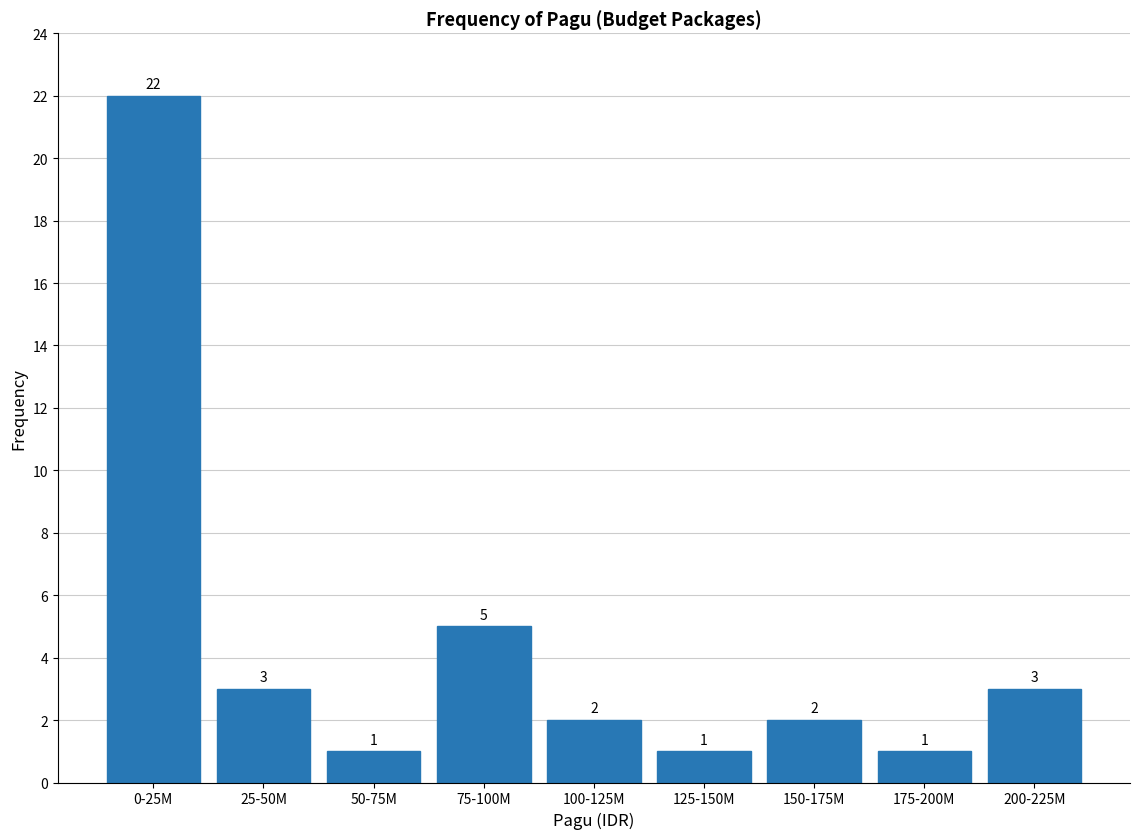

Reading left to right, extract all data points from this chart.

0-25M=22	25-50M=3	50-75M=1	75-100M=5	100-125M=2	125-150M=1	150-175M=2	175-200M=1	200-225M=3